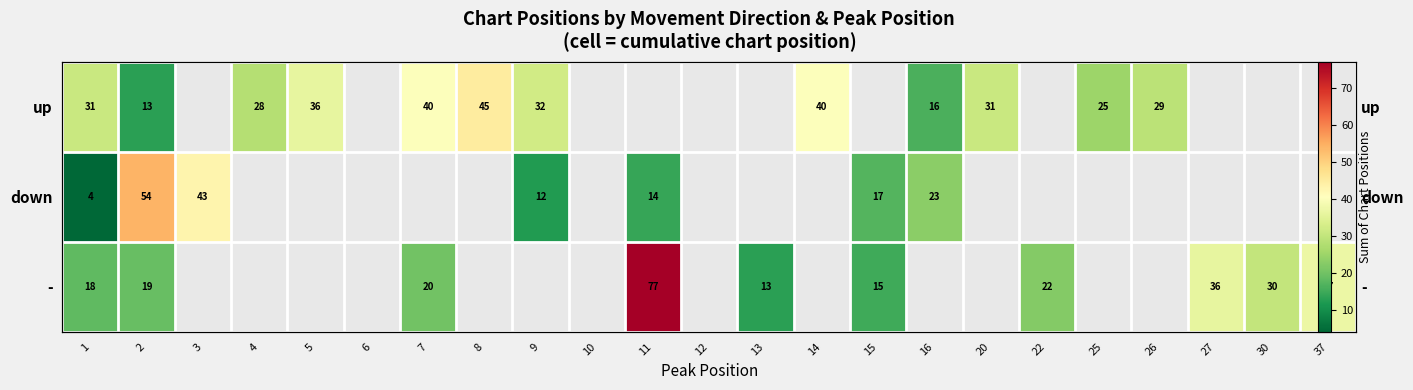

Is the value of down at 8 greater than the value of - at 30?

No